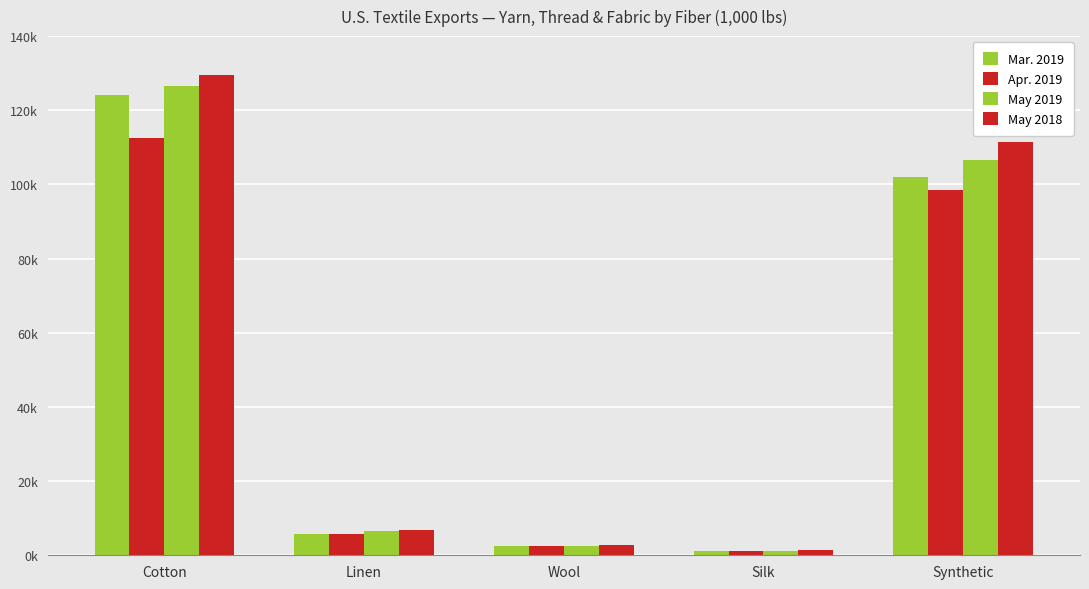

Does the chart contain stacked bars?

No